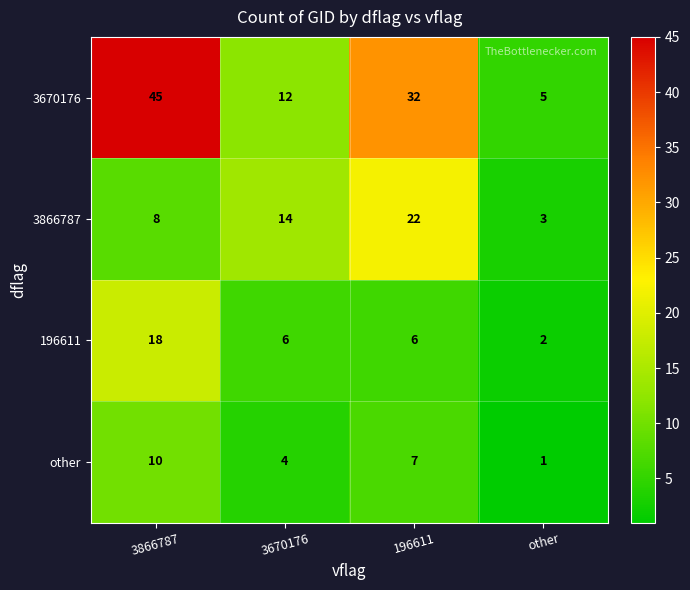

Reading left to right, extract all data points from this chart.

3670176: 3866787=45	3670176=12	196611=32	other=5
3866787: 3866787=8	3670176=14	196611=22	other=3
196611: 3866787=18	3670176=6	196611=6	other=2
other: 3866787=10	3670176=4	196611=7	other=1